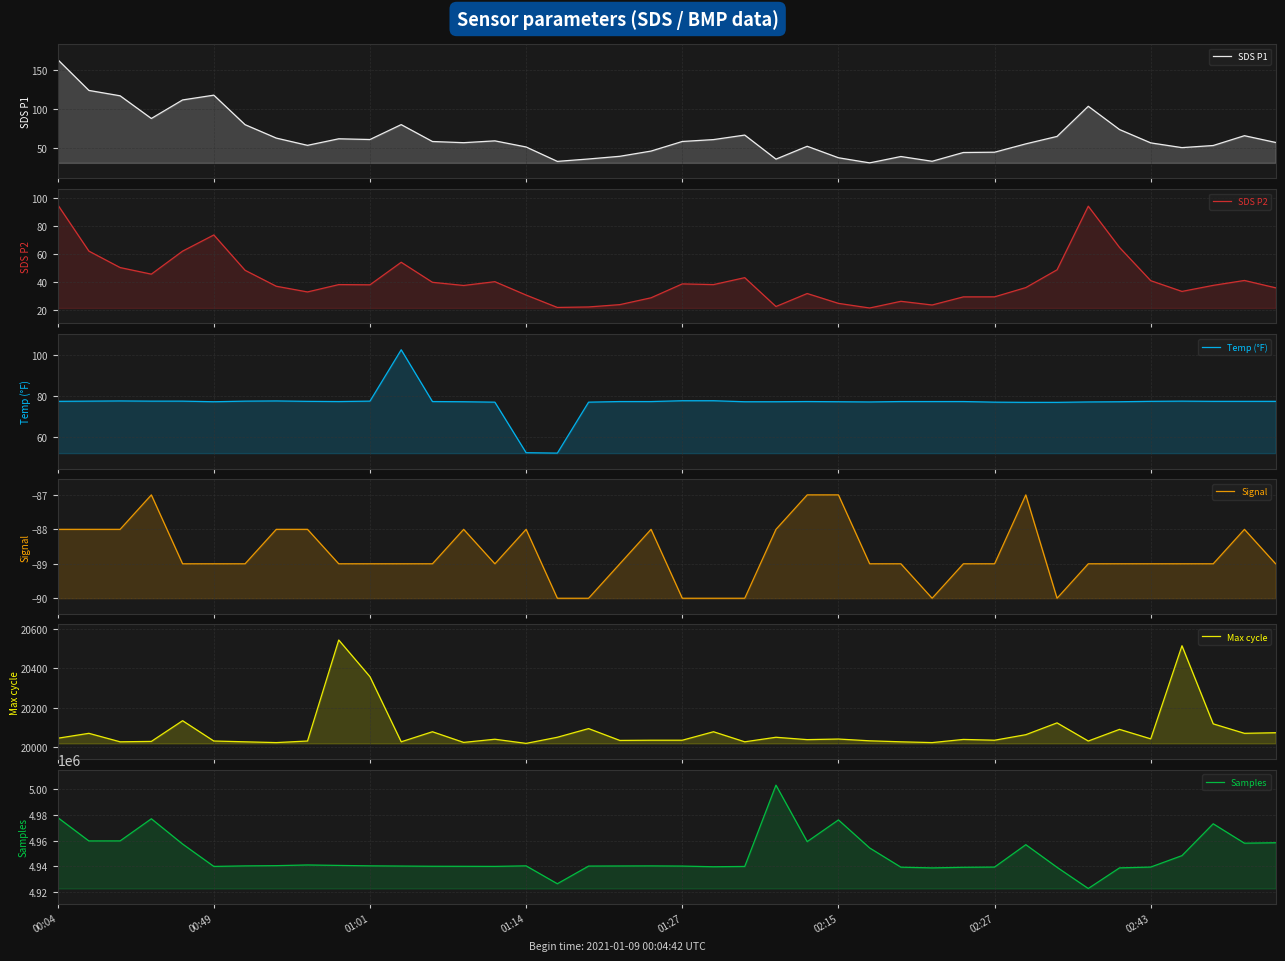

True or false: Samples and SDS P1 cross at least once.

False